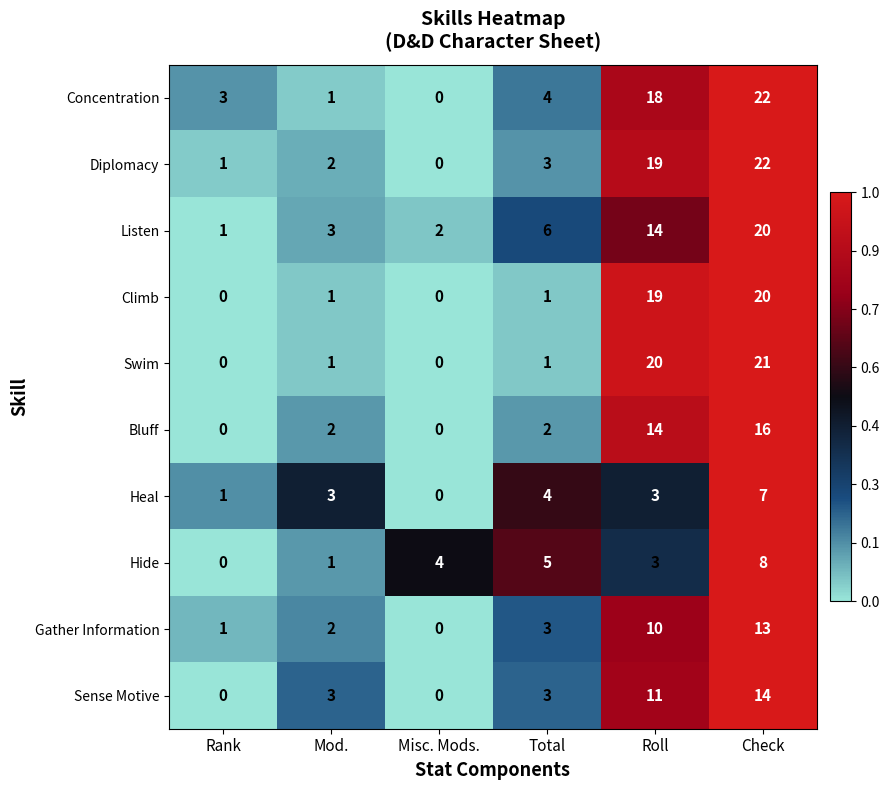

How many data points does each series have?

6